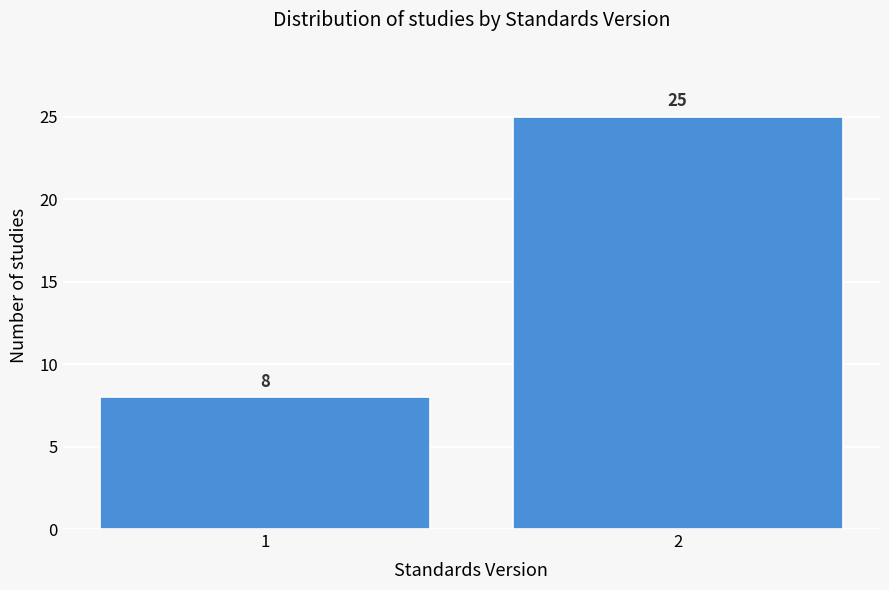

Reading right to left, what are all the values shown in this chart?

2=25	1=8